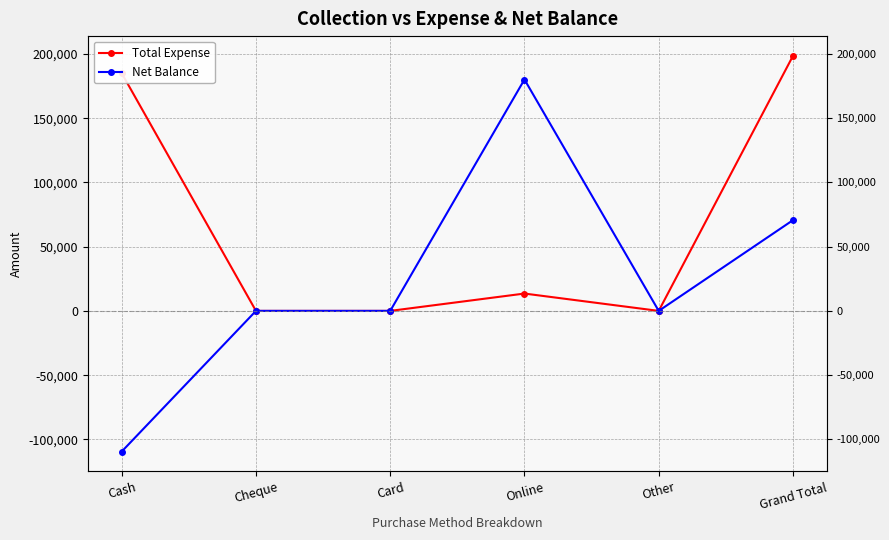

What is the difference between the highest and lowest values at Grand Total?

127839